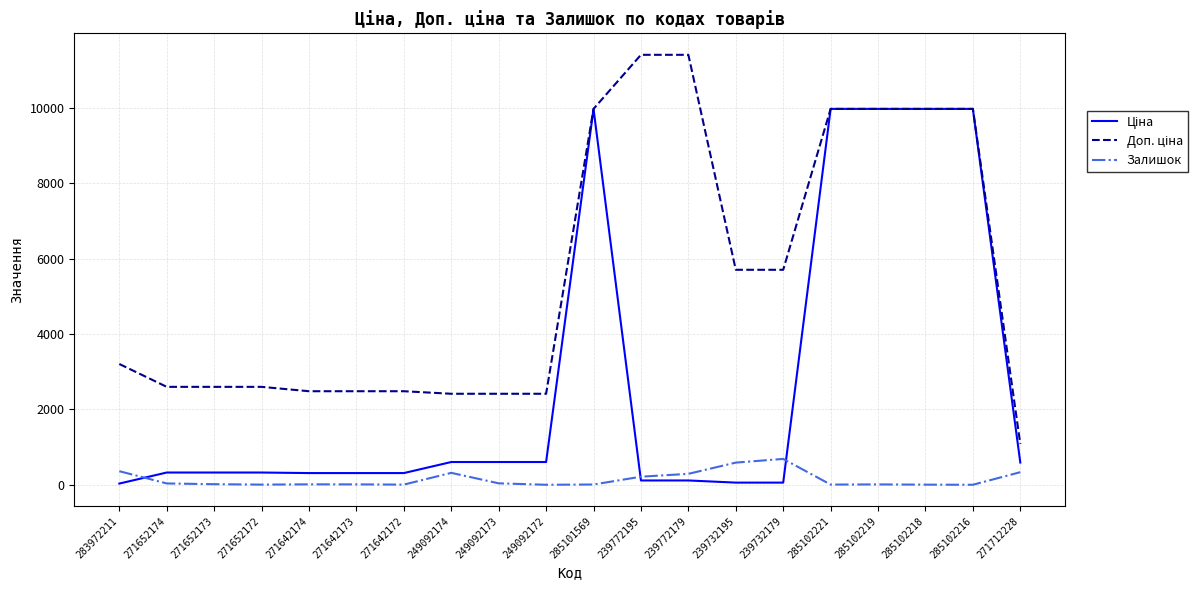

What is the maximum value shown in the chart?

11410.0